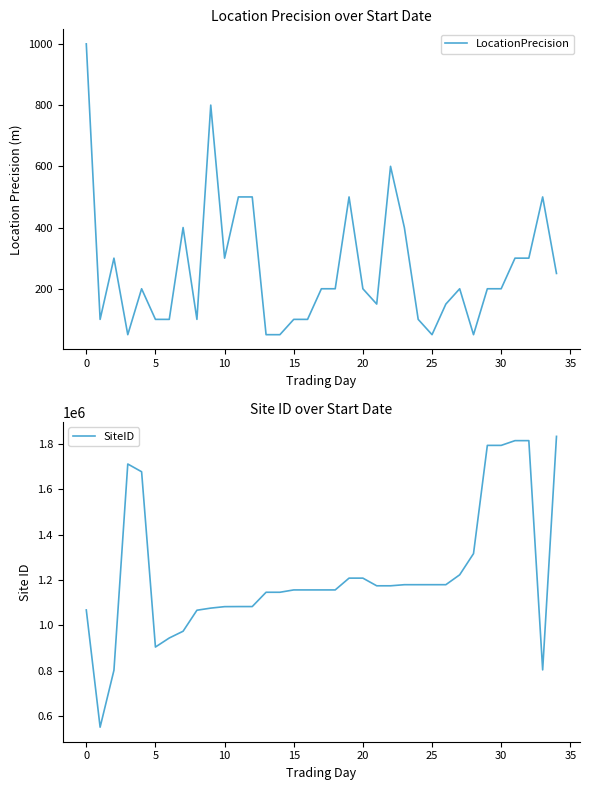

True or false: SiteID has a value of 1792833 at 30.

True